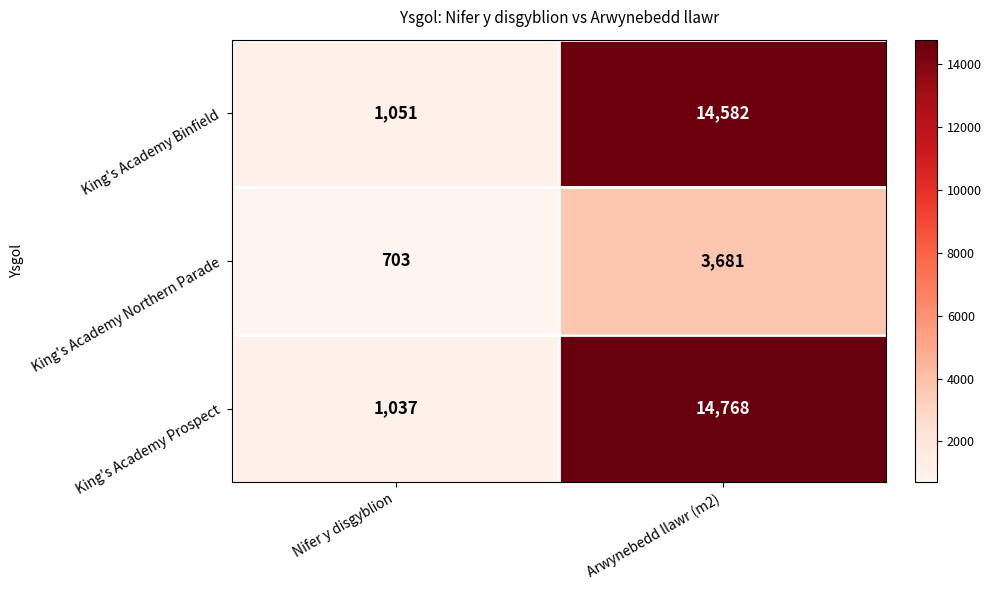

What is the approximate value of King's Academy Binfield at Arwynebedd llawr (m2), to the nearest 100?

14600